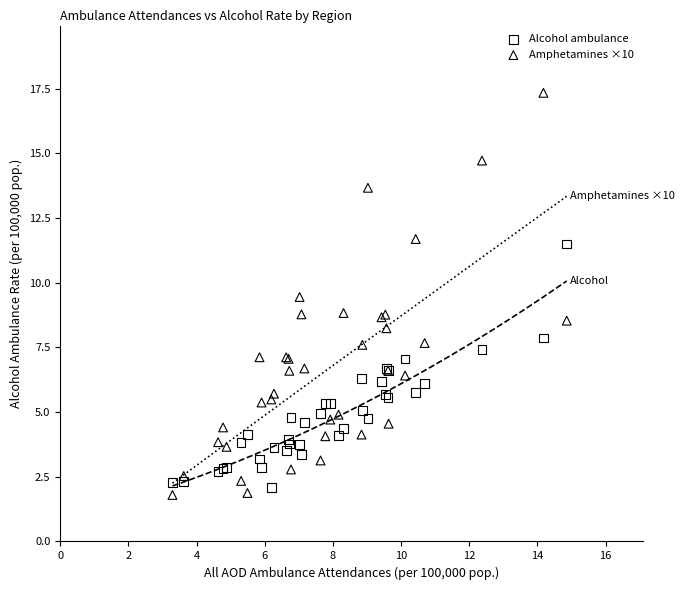

Which series contains the highest Y value?

Amphetamines ×10